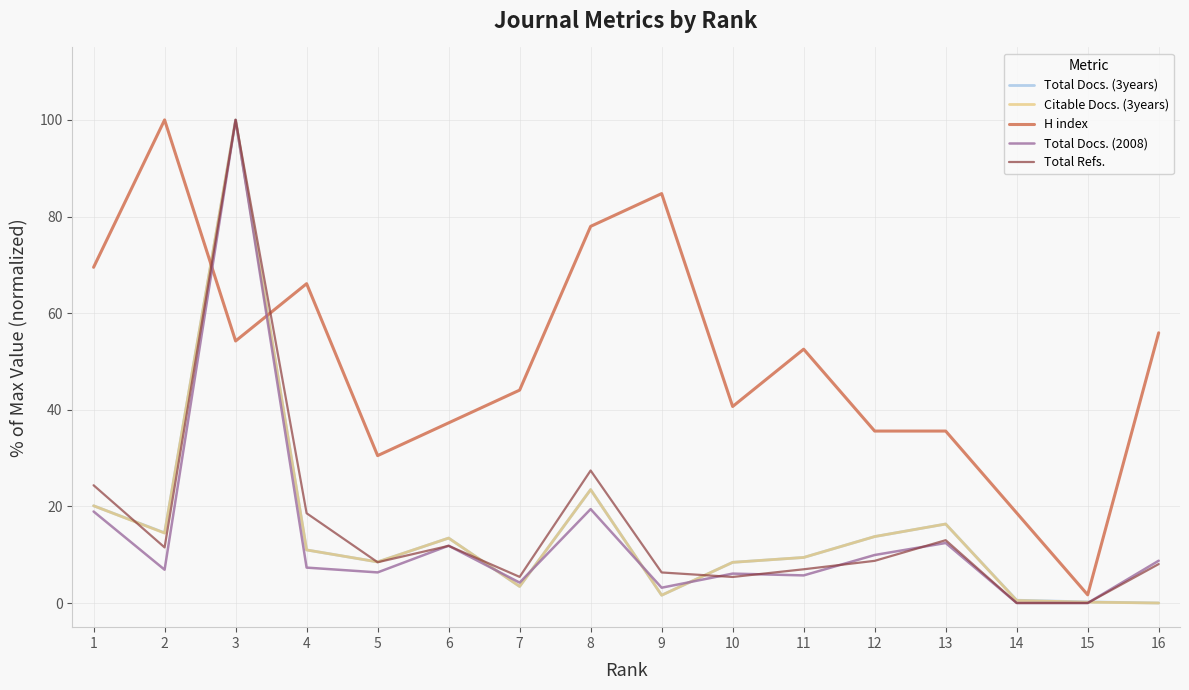

Where do H index and Citable Docs. (3years) first cross each other?

2 and 3